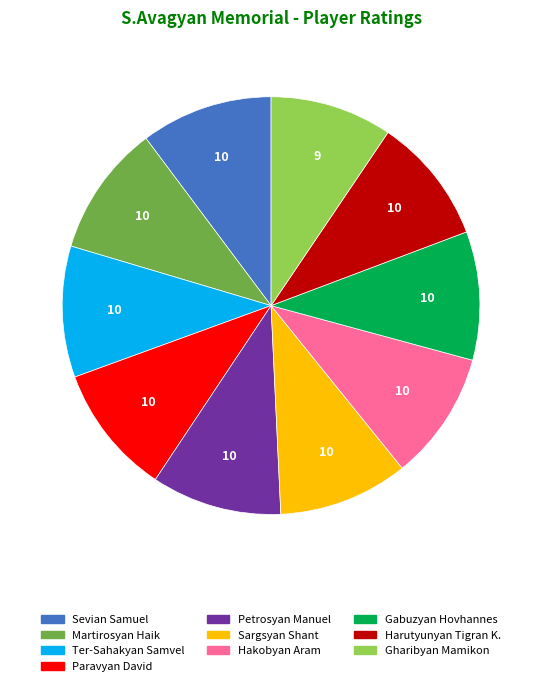

Is it true that Petrosyan Manuel is 1% of the pie?

False